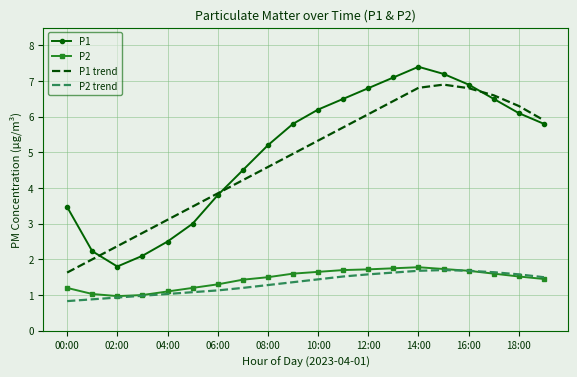

What is the greatest value displayed?

7.4